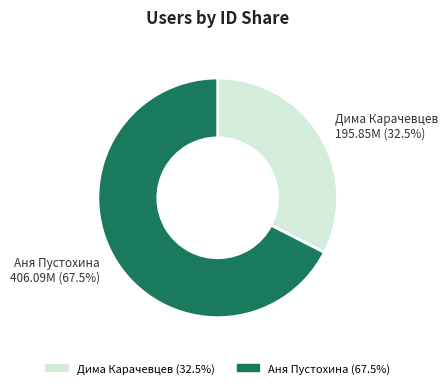

Combined, what portion of the pie is Аня Пустохина and Дима Карачевцев?

100.0%